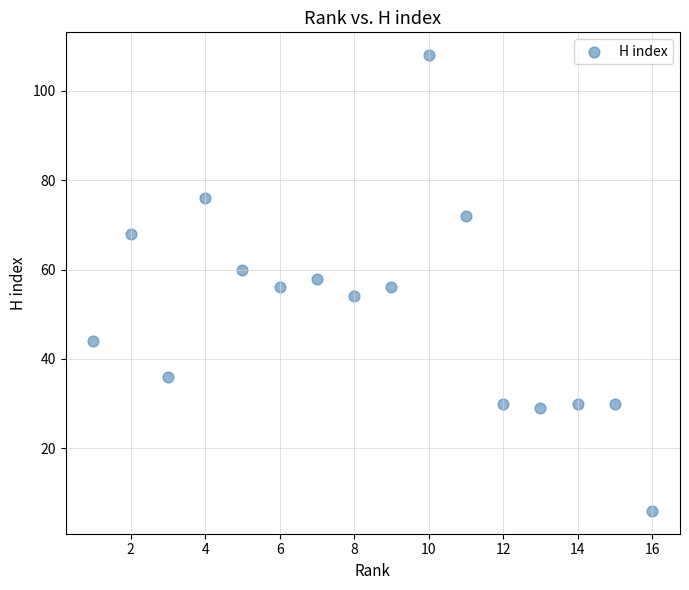

What is the range of Y values (max minus min)?

102